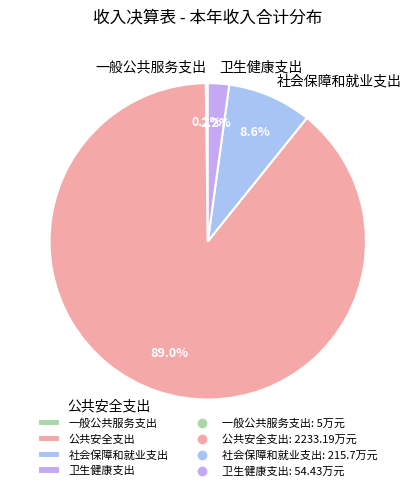

What percentage is the 公共安全支出 slice, to the nearest percent?

89%